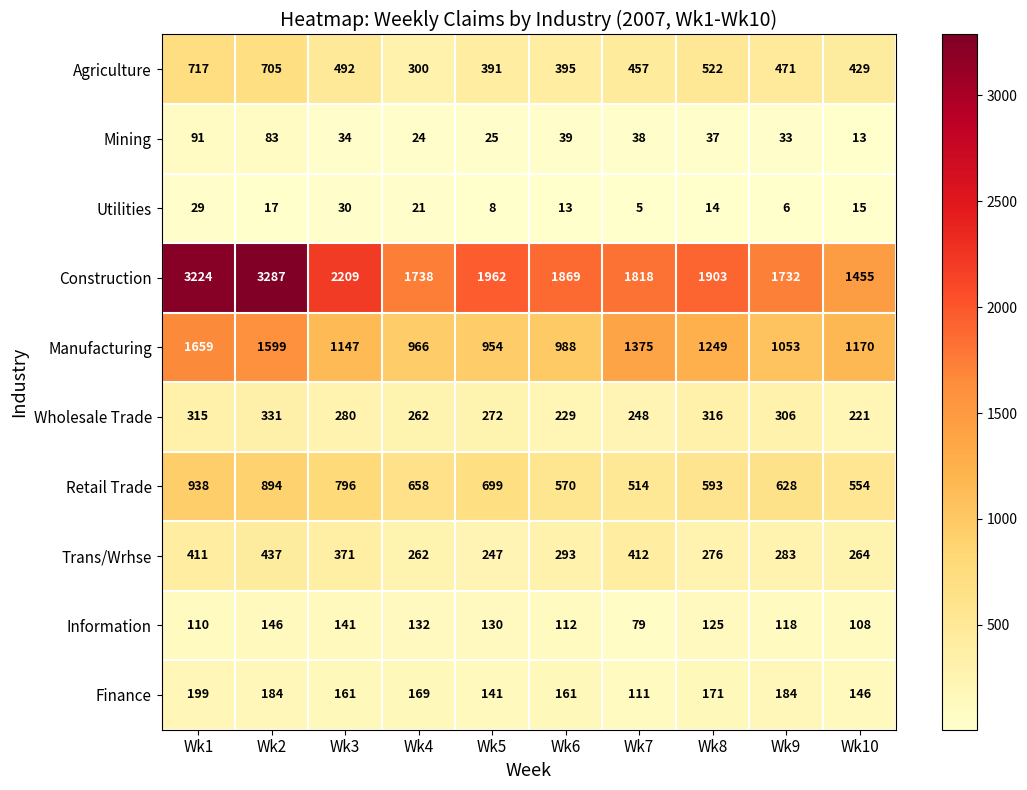

What is the difference between the maximum and second lowest values in the Finance series?

58